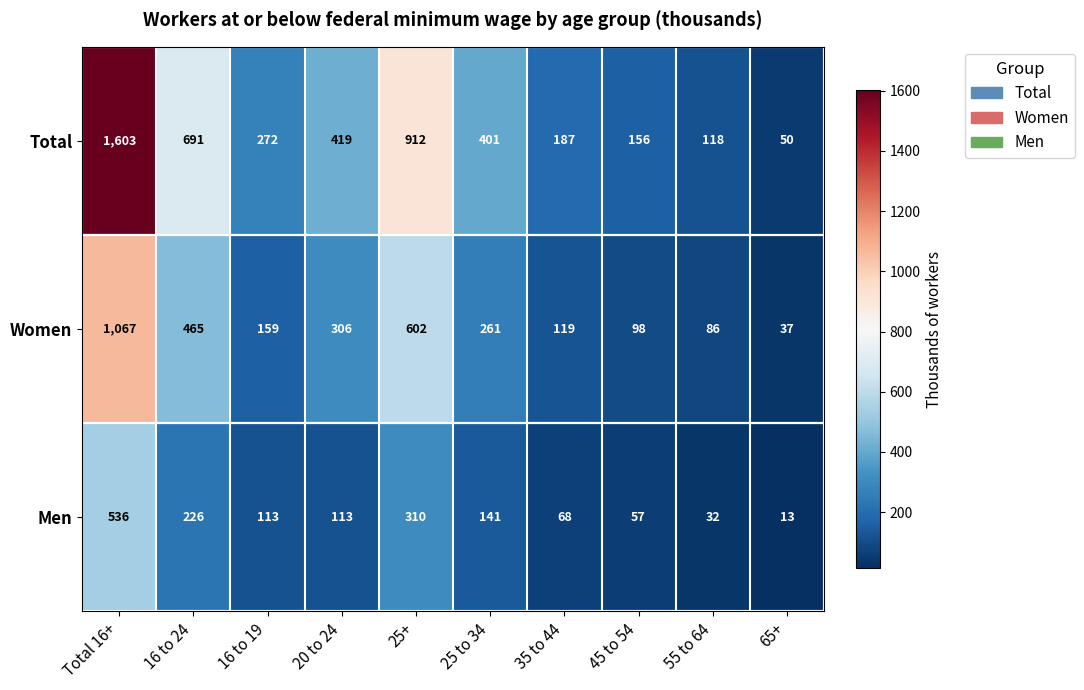

Between Total 16+ and 35 to 44, which series saw the biggest shift?

Total